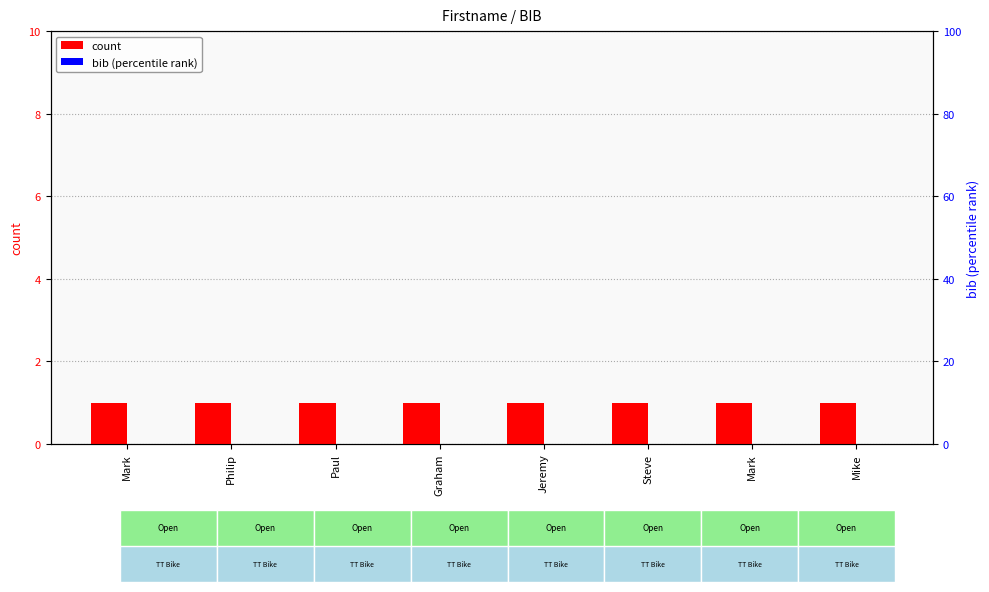

What is the spread (max minus min) of values at Mark?

1